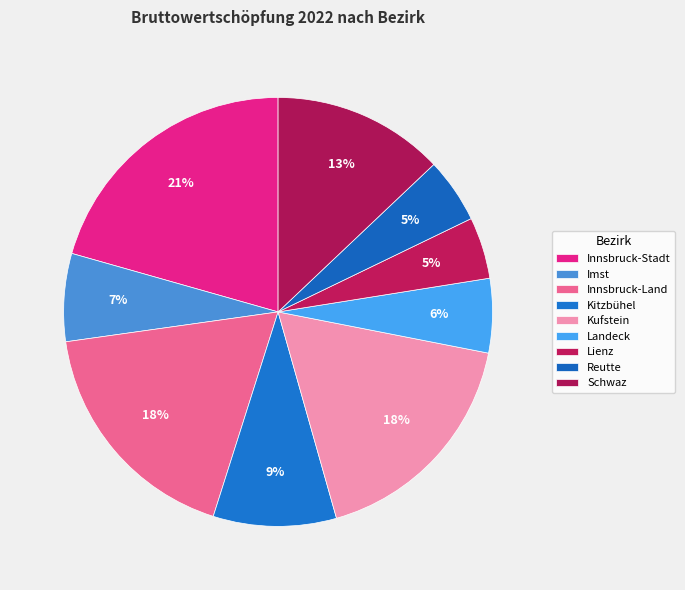

Is there any slice that represents more than half of the pie?

No